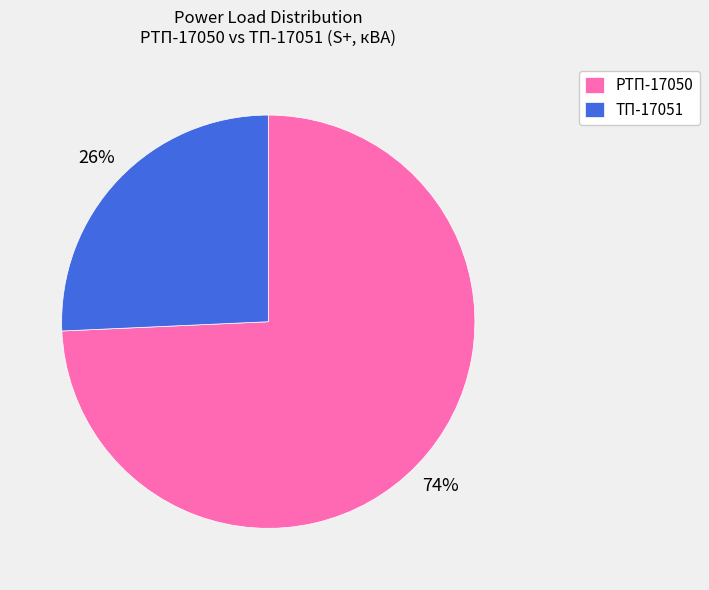

What is the smallest slice in the pie chart?

ТП-17051